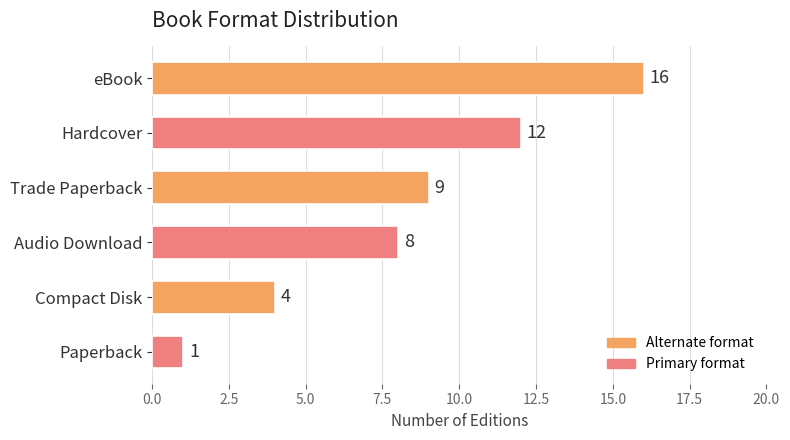

How many values are below 9?

3